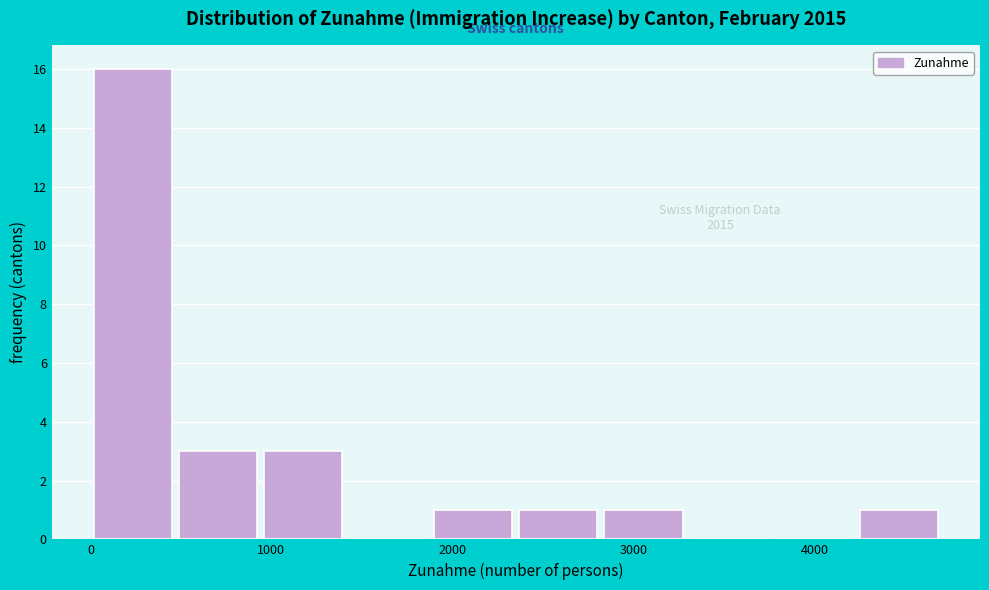

Which range on the x-axis has the tallest bar?

0 to 500